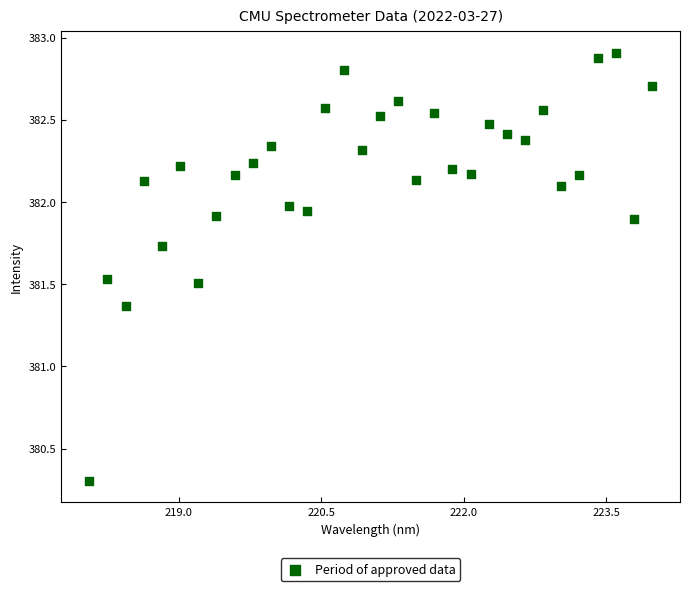

What is the range of X values (max minus min)?

5.9